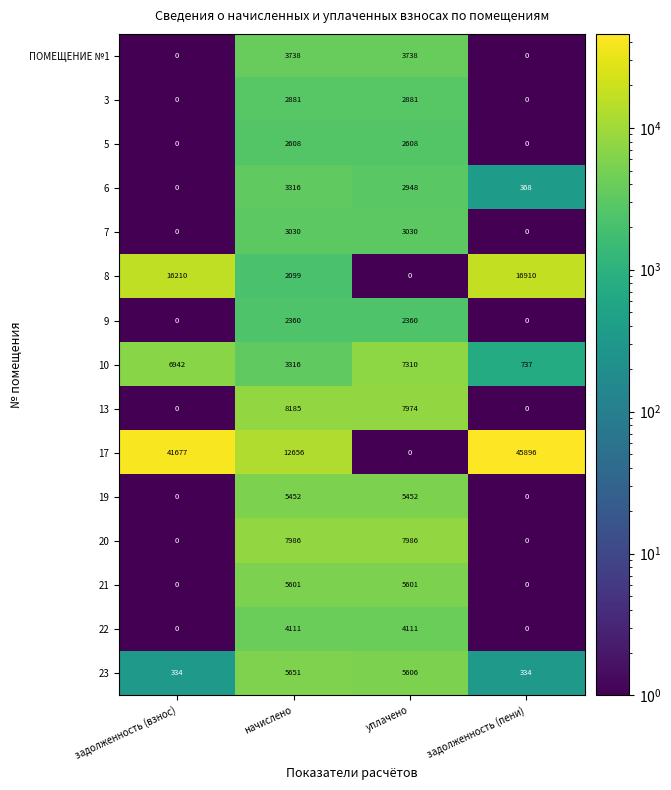

Where does the 6 series first go above 2948?

начислено